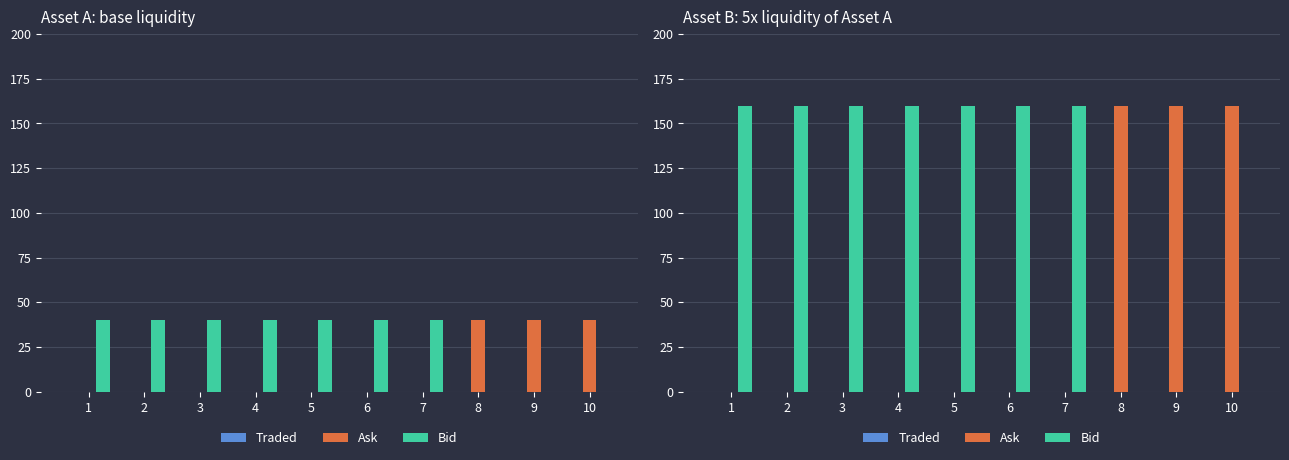

What is the sum of all Ask values?

480